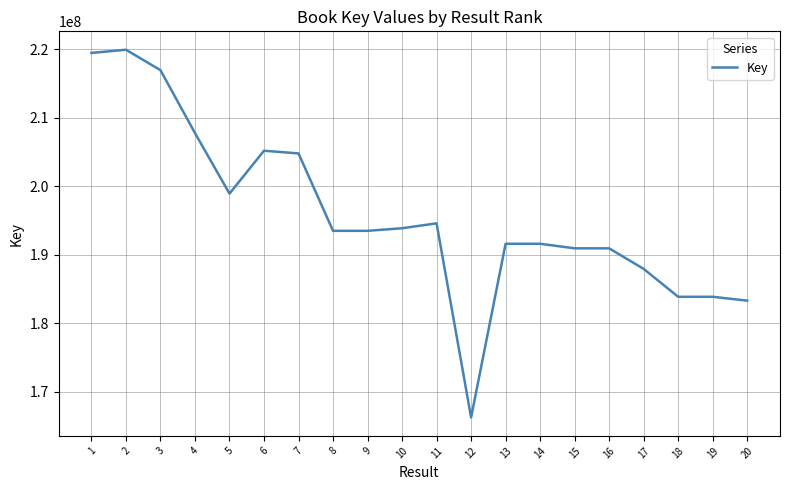

What is the difference between the values at 12 and 15?

24684426